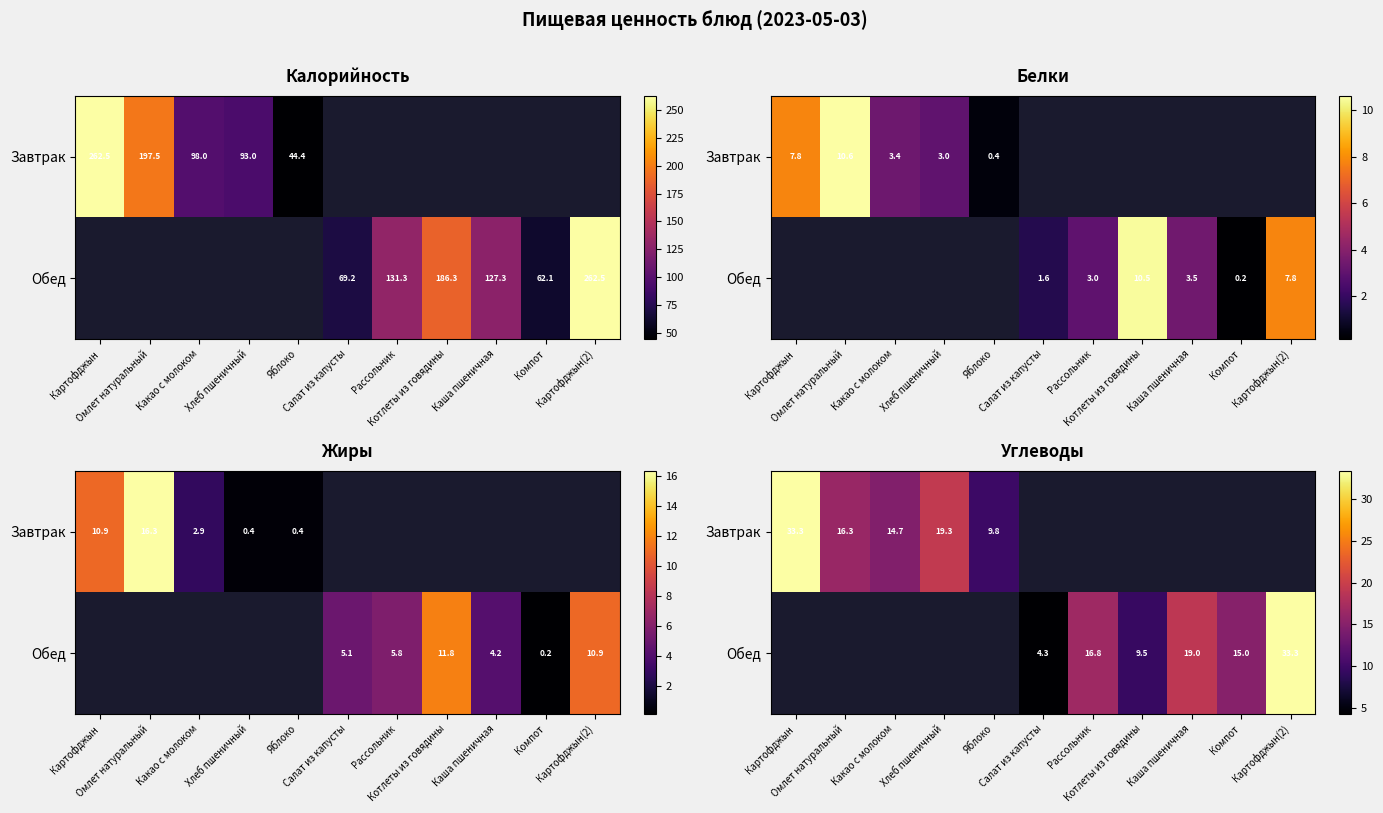

Which series has the widest spread of values?

Завтрак